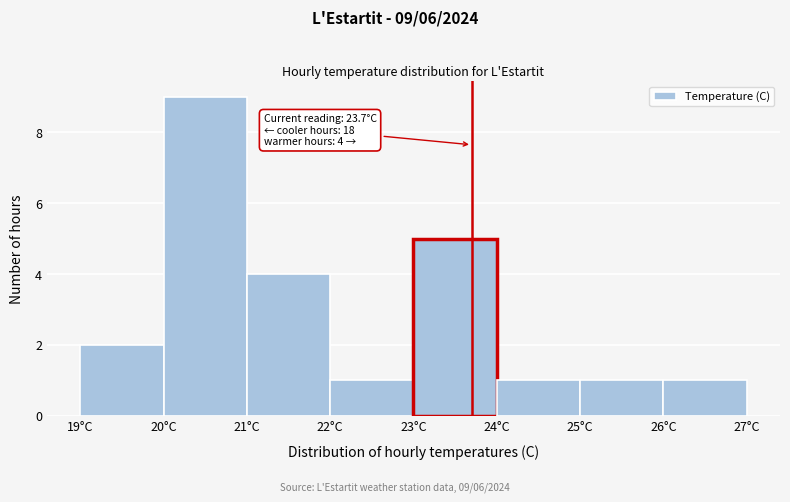

Which range on the x-axis has the tallest bar?

20 to 21